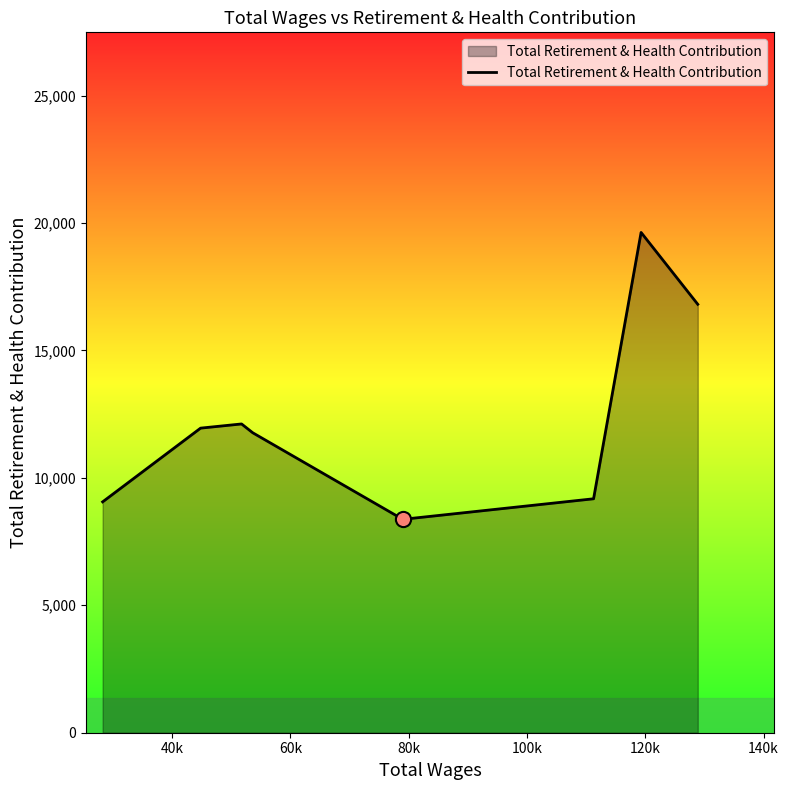

What is the minimum value shown in the chart?

8373